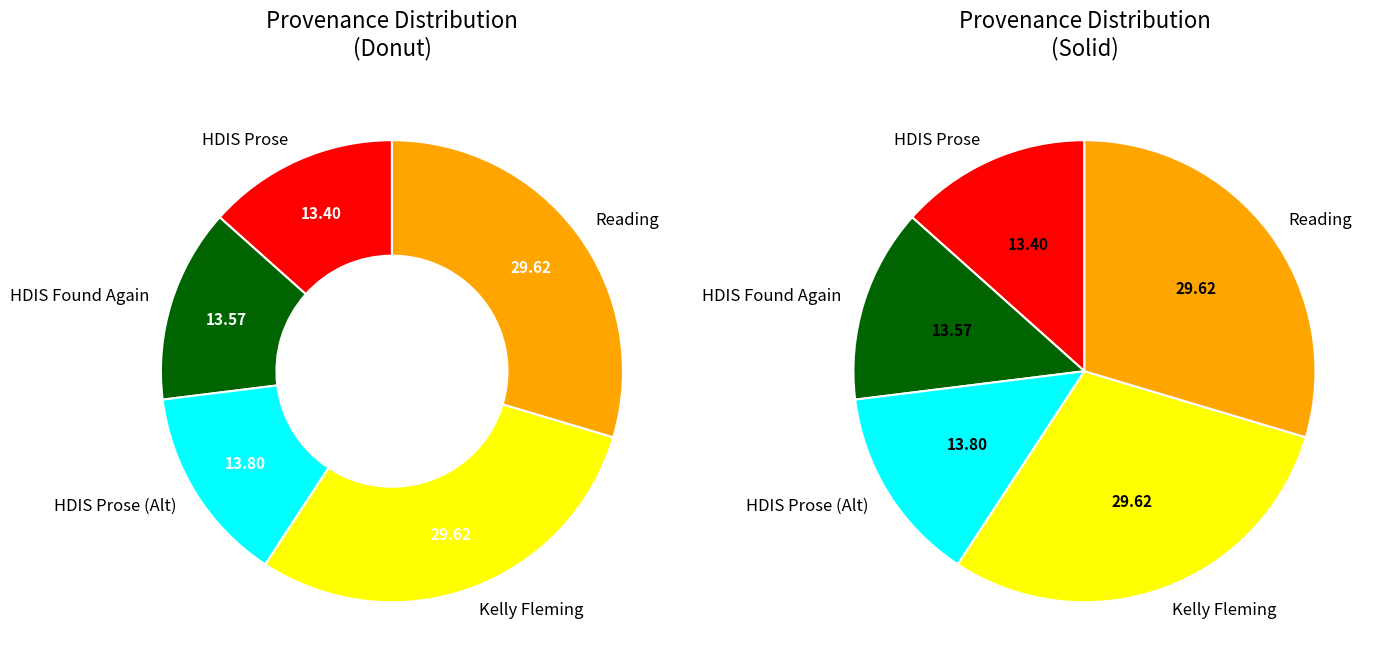

To the nearest percent, what is the combined percentage of Searching in HDIS (Prose); Found again and Searching HDIS (Prose)?

27%